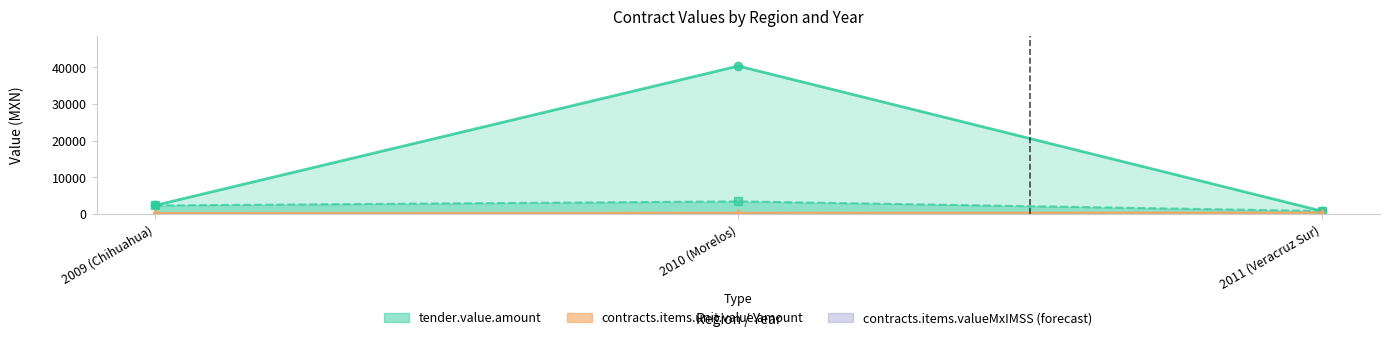

What is the difference between the contracts.items.valueMxIMSS values at 2010 (Morelos) and 2009 (Chihuahua)?

1114.2